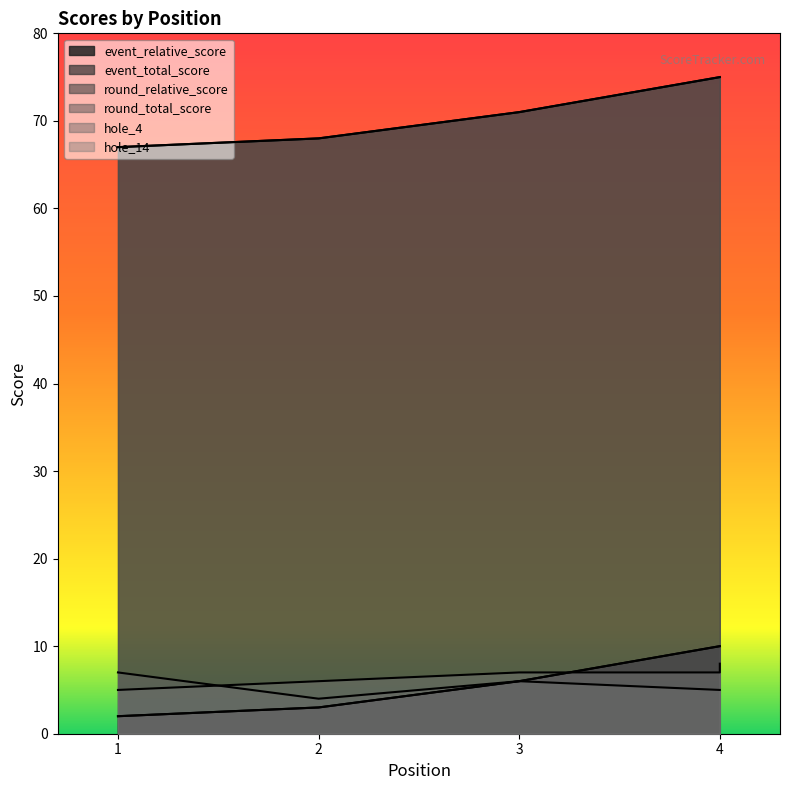

How many intersections are there between hole_14 and event_relative_score?

1